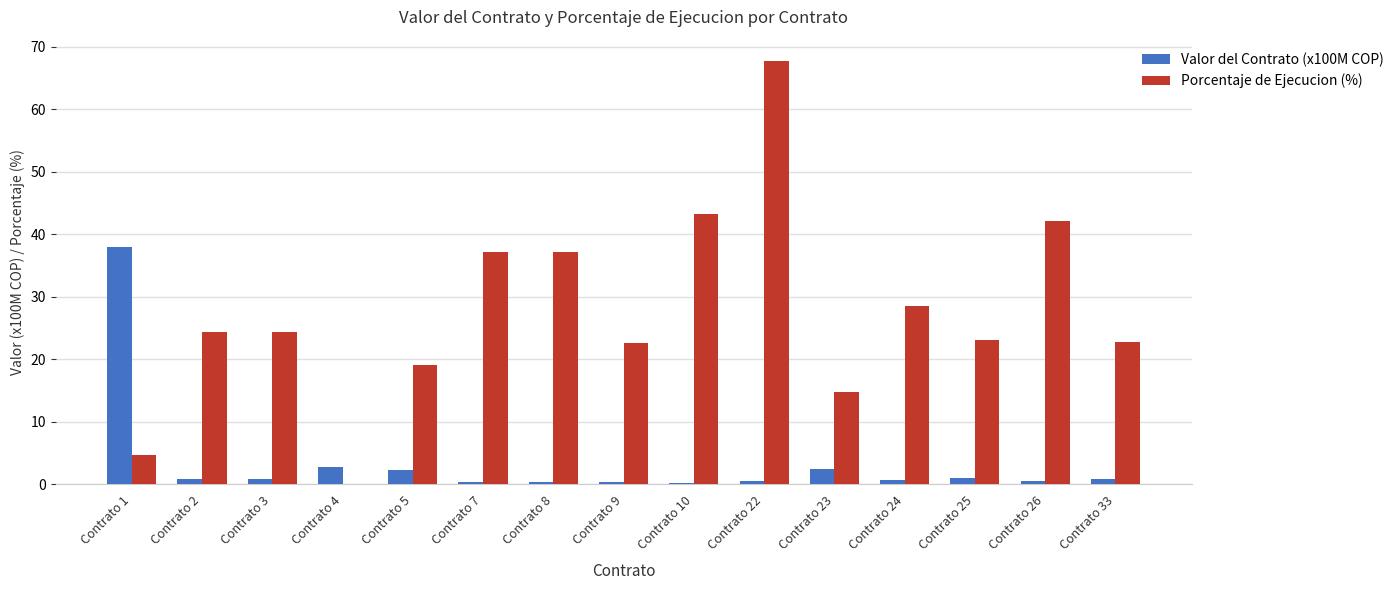

Is it true that Porcentaje de Ejecucion (%) equals 24.4 at Contrato 2?

True